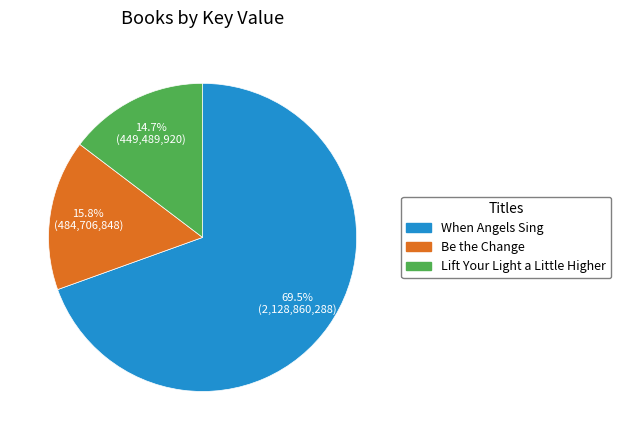

Does any single category account for the majority?

Yes